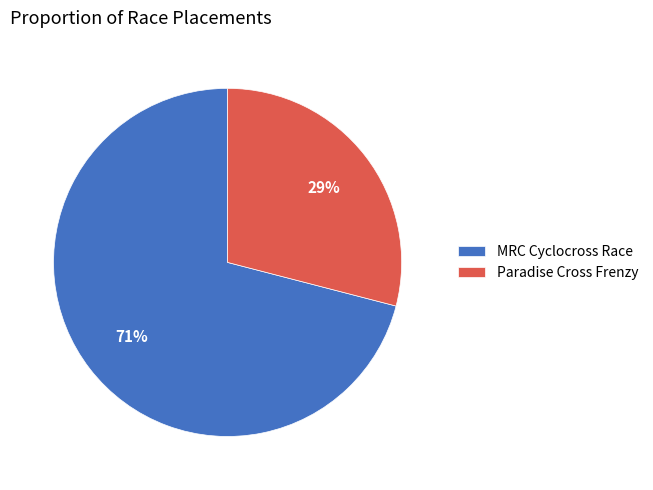

The MRC Cyclocross Race slice represents 81% of the pie. True or false?

False